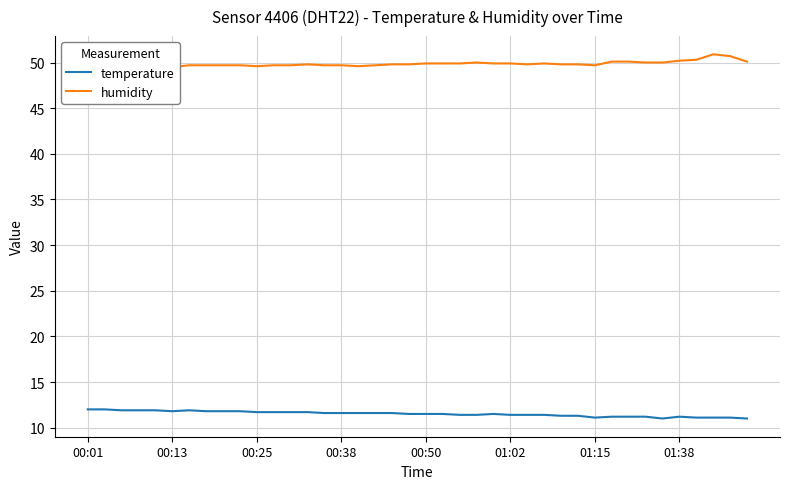

What position from the left is 00:38?

16